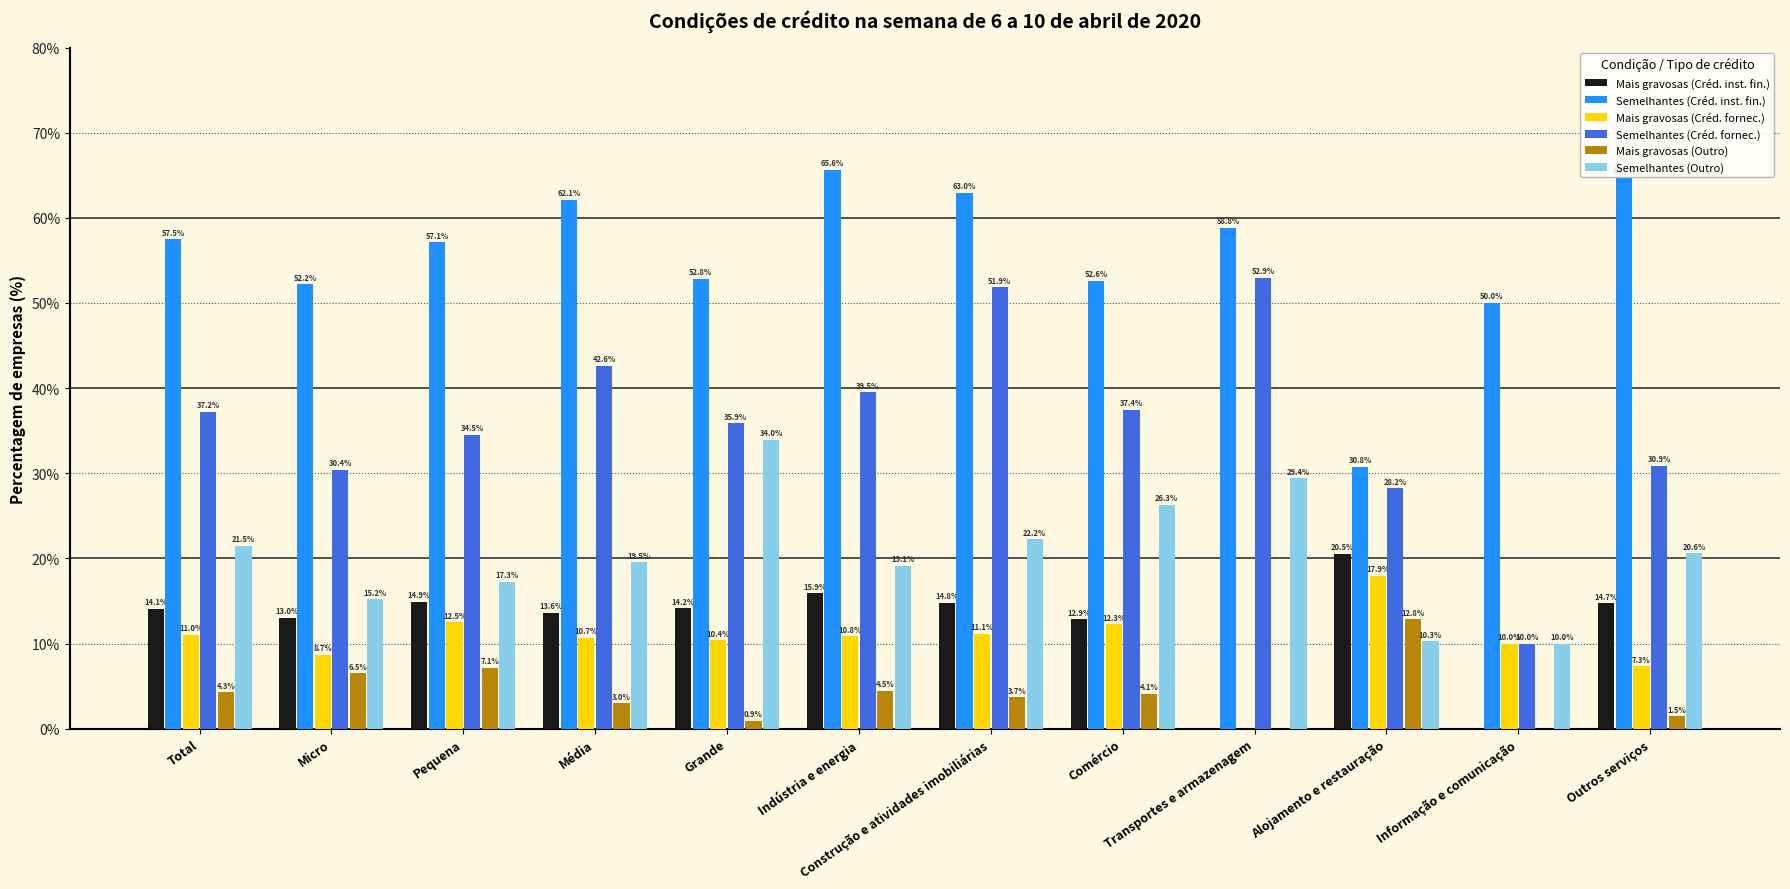

Is the value of Mais gravosas (Créd. inst. fin.) at Total greater than the value of Semelhantes (Créd. inst. fin.) at Transportes e armazenagem?

No